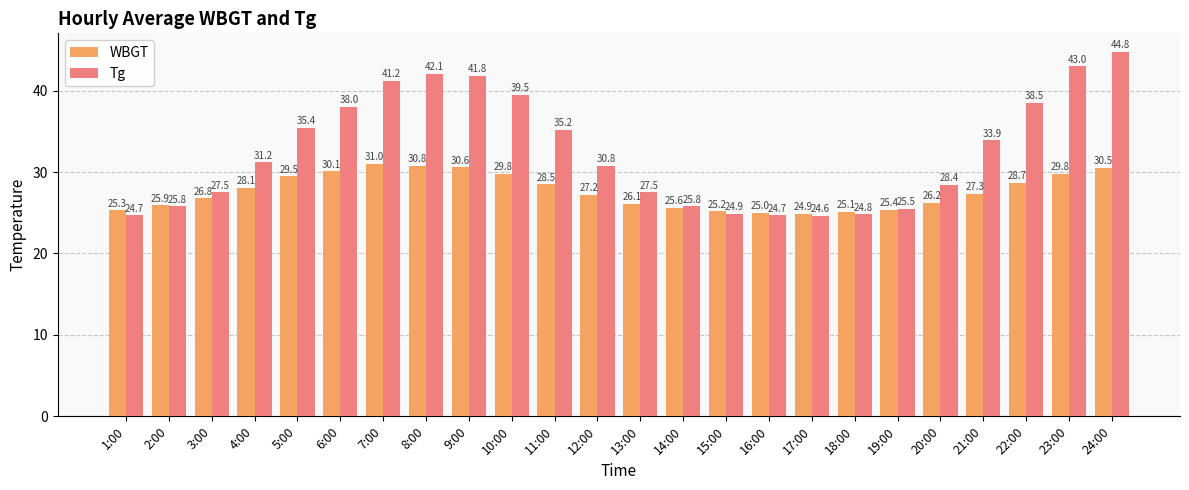

True or false: WBGT has a value of 37.0 at 2:00.

False